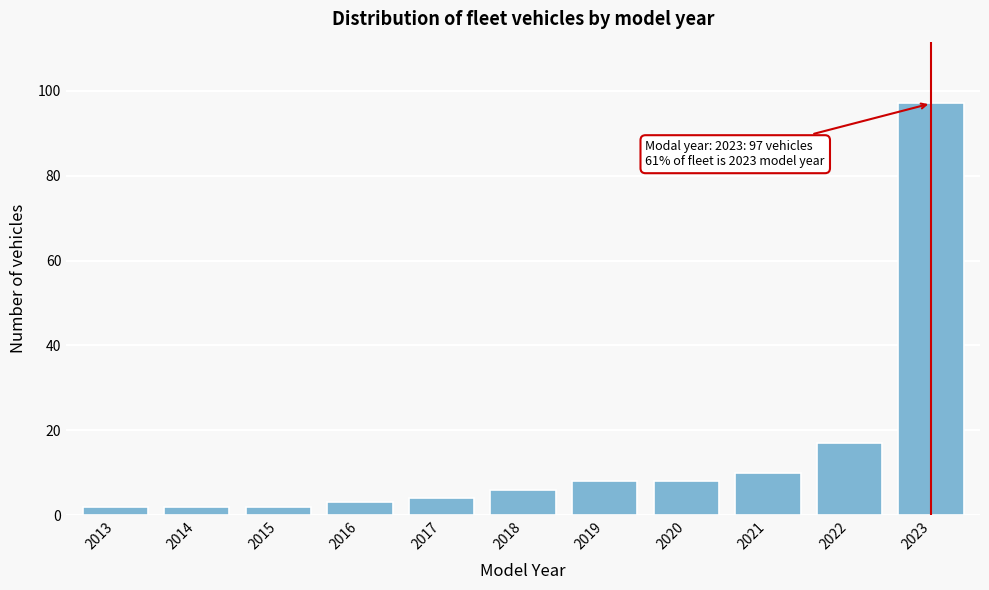

Reading right to left, list all the values displayed in this chart.

2023=97	2022=17	2021=10	2020=8	2019=8	2018=6	2017=4	2016=3	2015=2	2014=2	2013=2